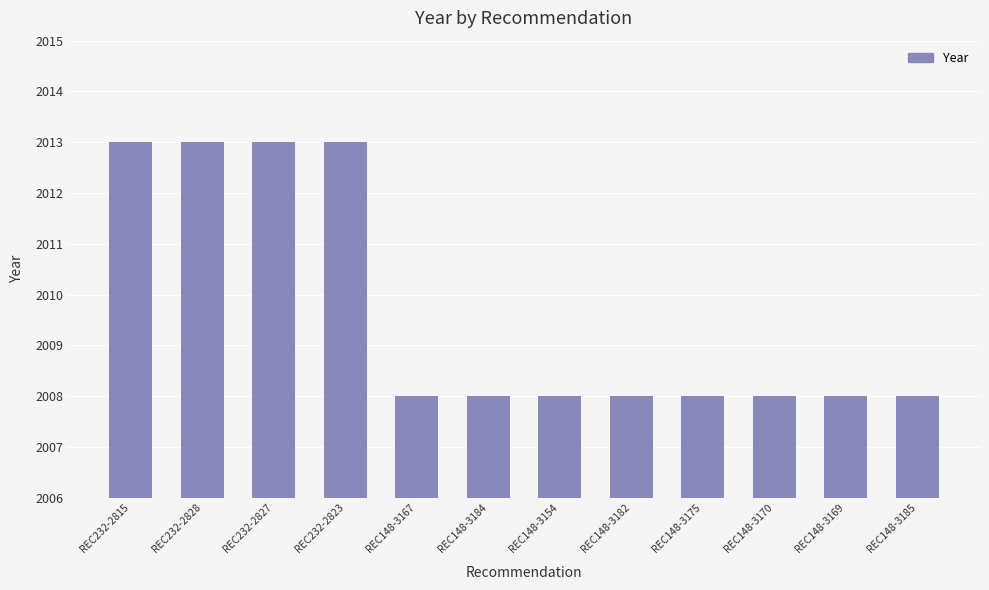

Reading left to right, what are all the values shown in this chart?

2013	2013	2013	2013	2008	2008	2008	2008	2008	2008	2008	2008